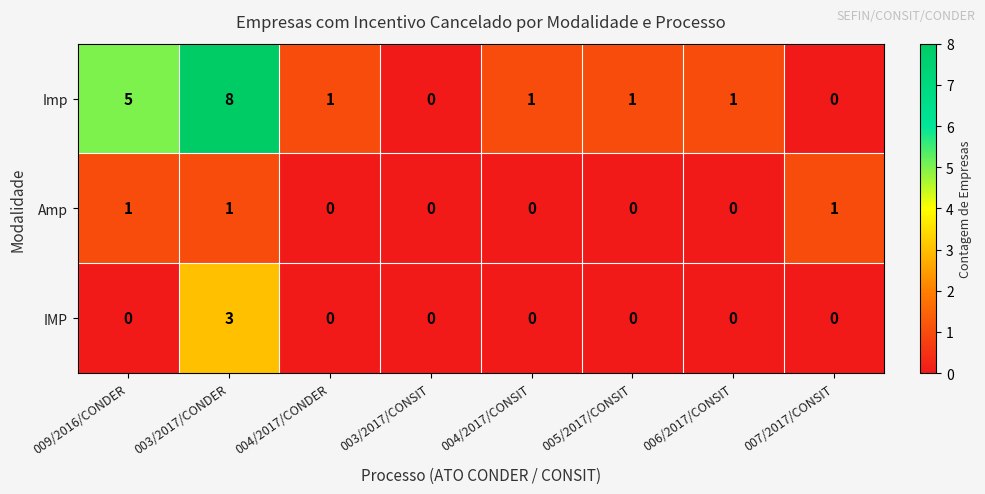

At which category does the chart reach its peak across all series?

003/2017/CONDER